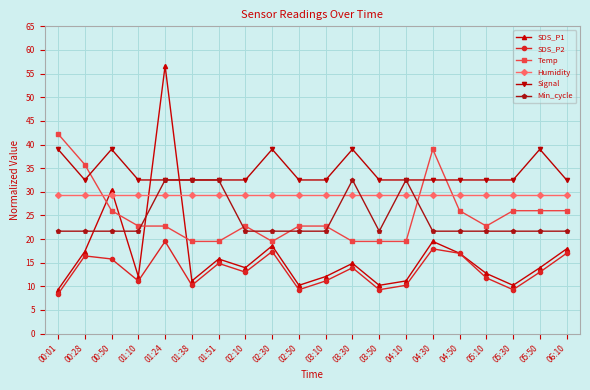

At which category does Signal reach its first local valley?

00:28